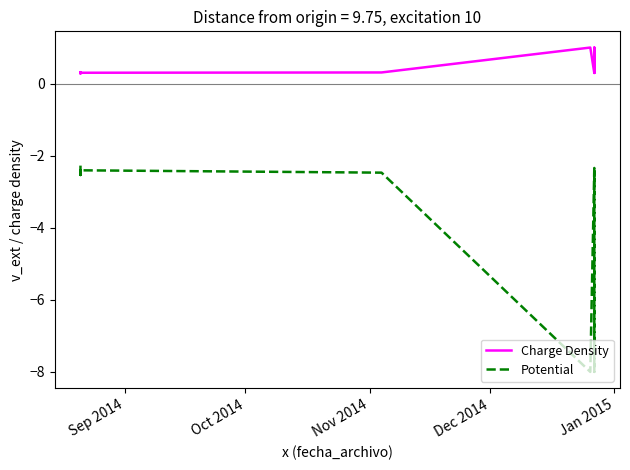

Which series changed the most between Sep 2014 and Dec 2014?

Potential